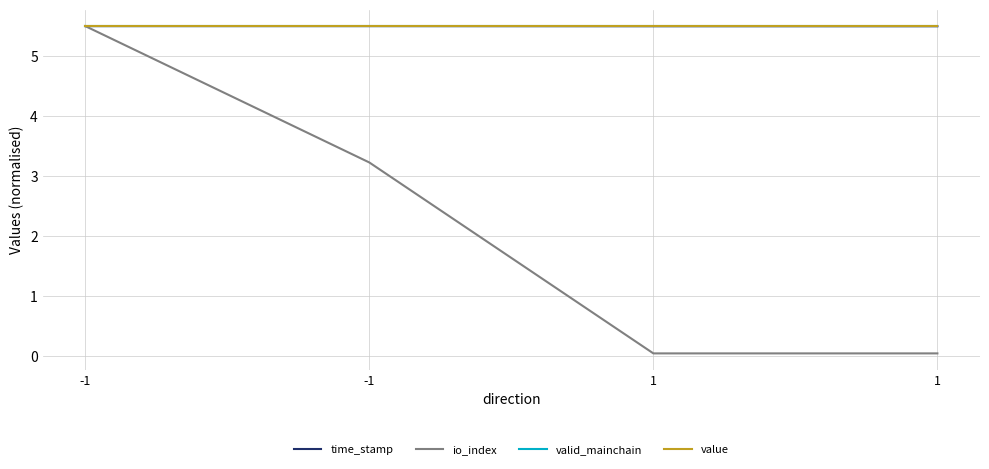

Rank the categories by valid_mainchain value from highest to lowest.

-1, -1, 1, 1